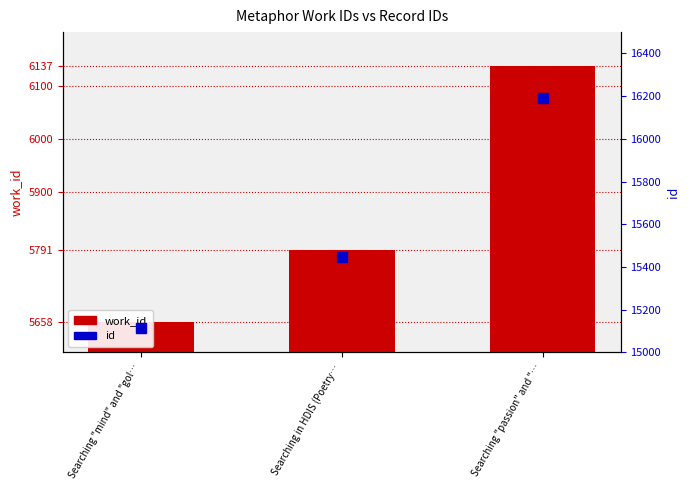

Reading left to right, extract all data points from this chart.

work_id: Searching "mind" and "gol…=5658	Searching in HDIS (Poetry…=5791	Searching "passion" and "…=6137
id: Searching "mind" and "gol…=15114	Searching in HDIS (Poetry…=15447	Searching "passion" and "…=16190